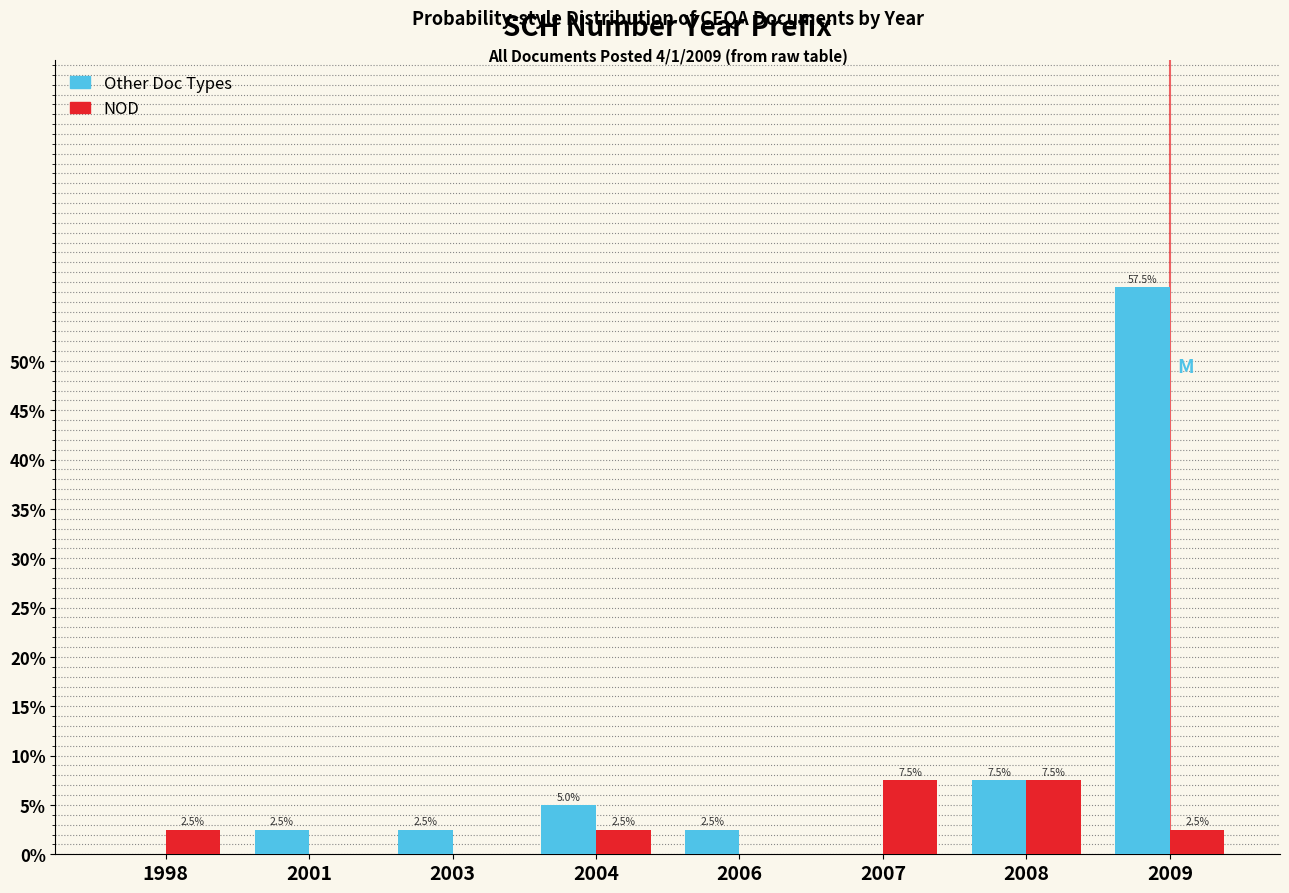

Reading left to right, what are all the values shown in this chart?

Other Doc Types: 1998=0.0	2001=2.5	2003=2.5	2004=5.0	2006=2.5	2007=0.0	2008=7.5	2009=57.5
NOD: 1998=2.5	2001=0.0	2003=0.0	2004=2.5	2006=0.0	2007=7.5	2008=7.5	2009=2.5